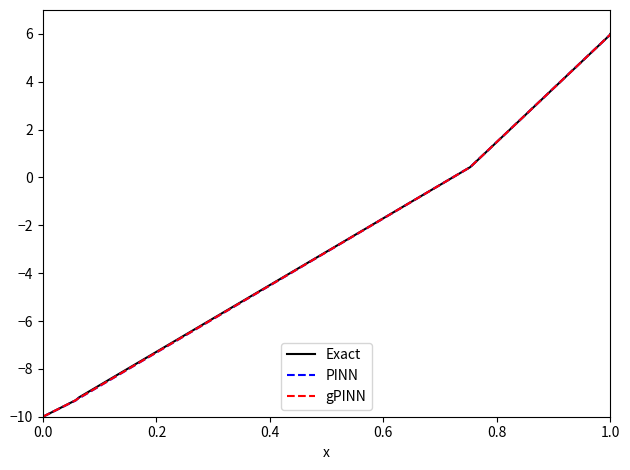

What is the difference between the second highest and minimum values in the Exact series?

16.0